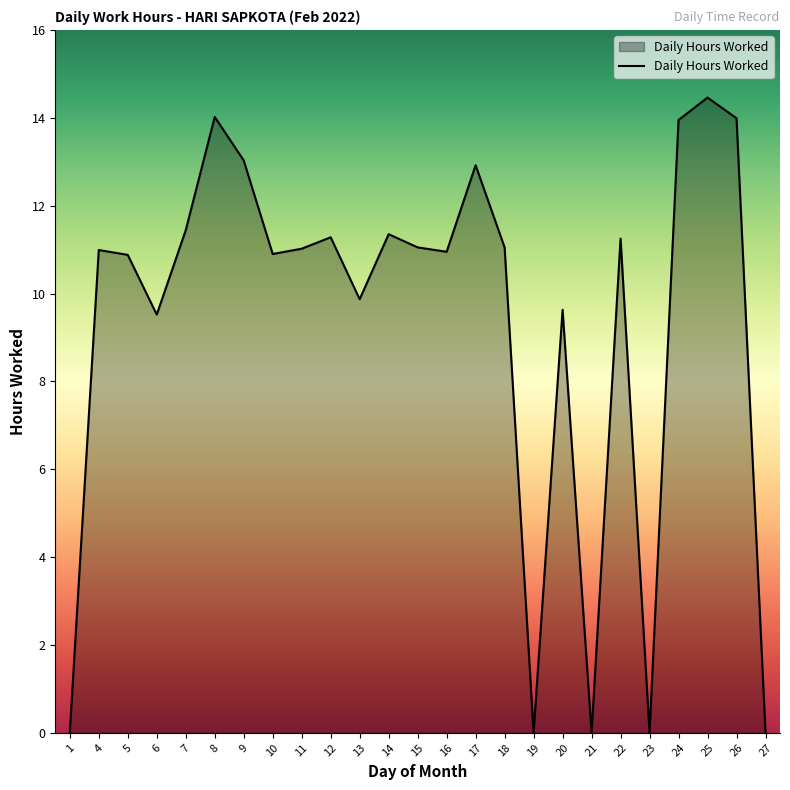

What is the ratio of the value at 5 to the value at 18?

1.0